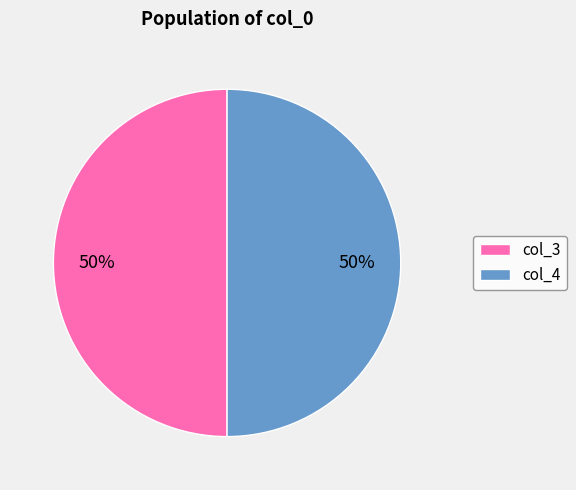

Is the sum of col_3 and col_4 greater than half?

Yes